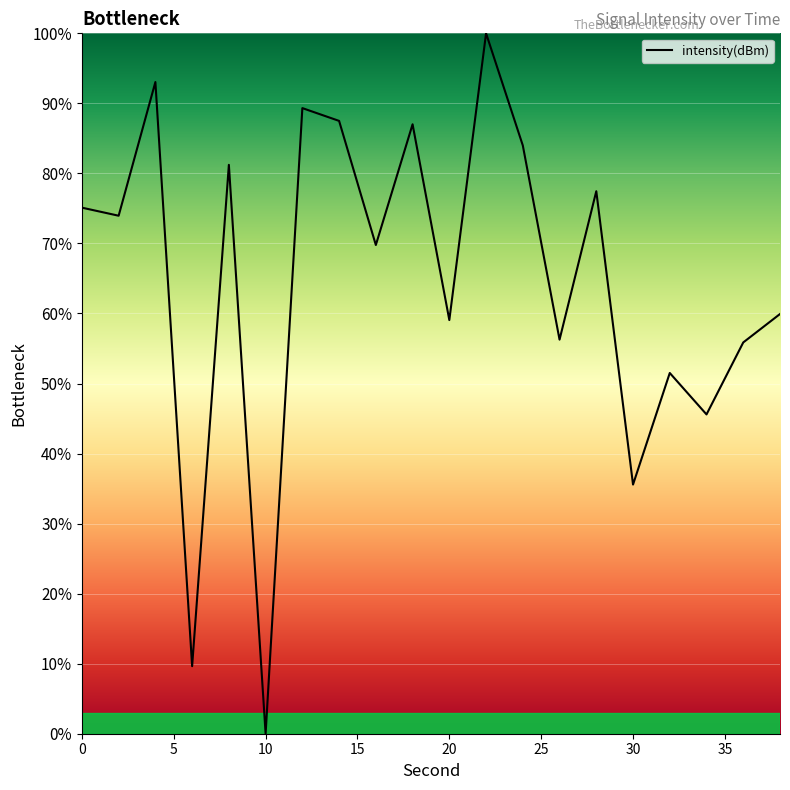

What is the greatest value displayed?

100.0